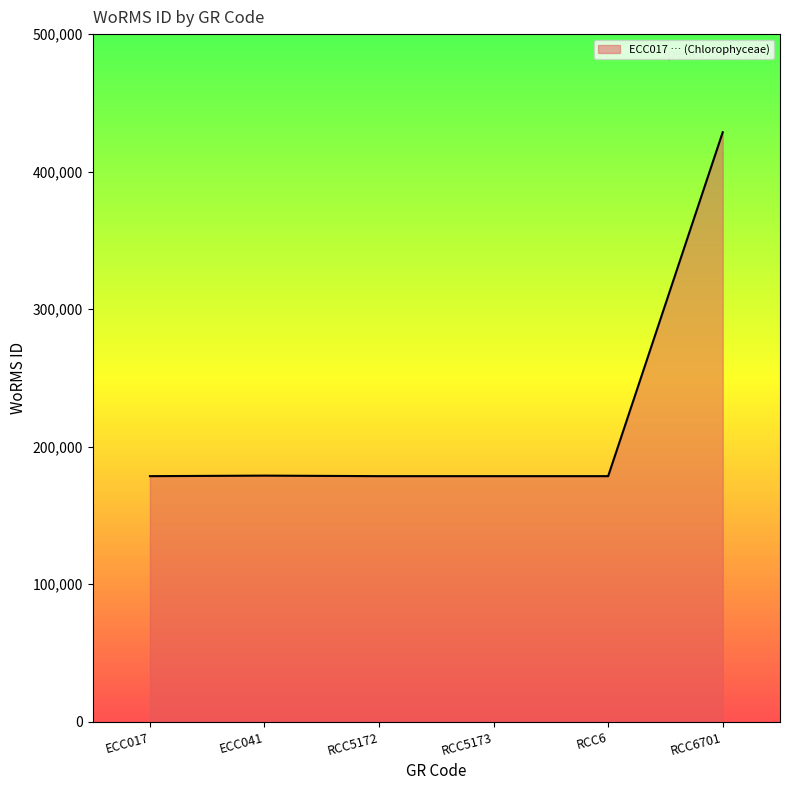

The value at RCC5172 is 178589. True or false?

True